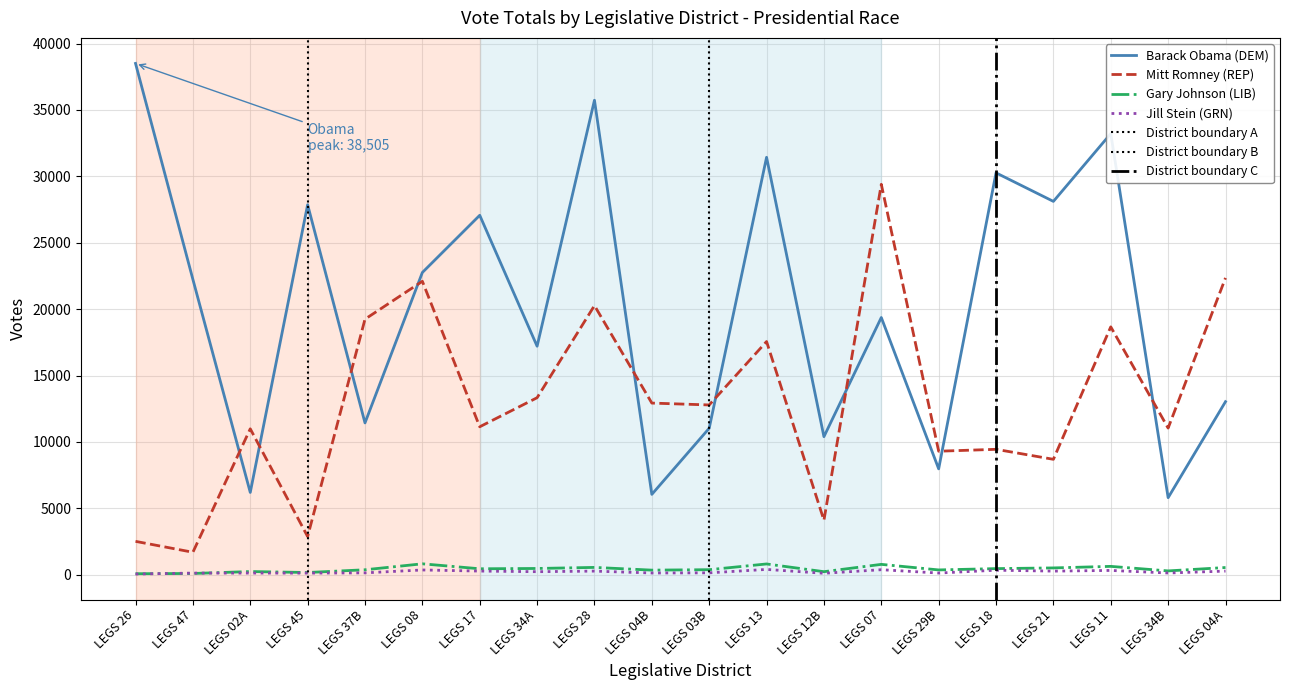

What is the maximum value shown in the chart?

38505